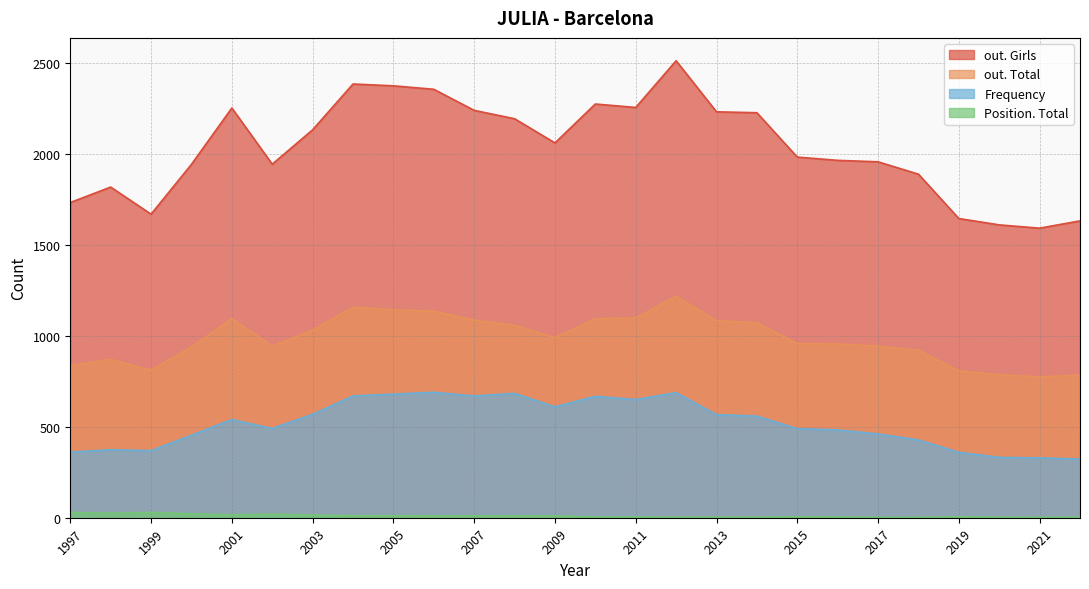

At which label is out. Girls closest to 2053?

2009